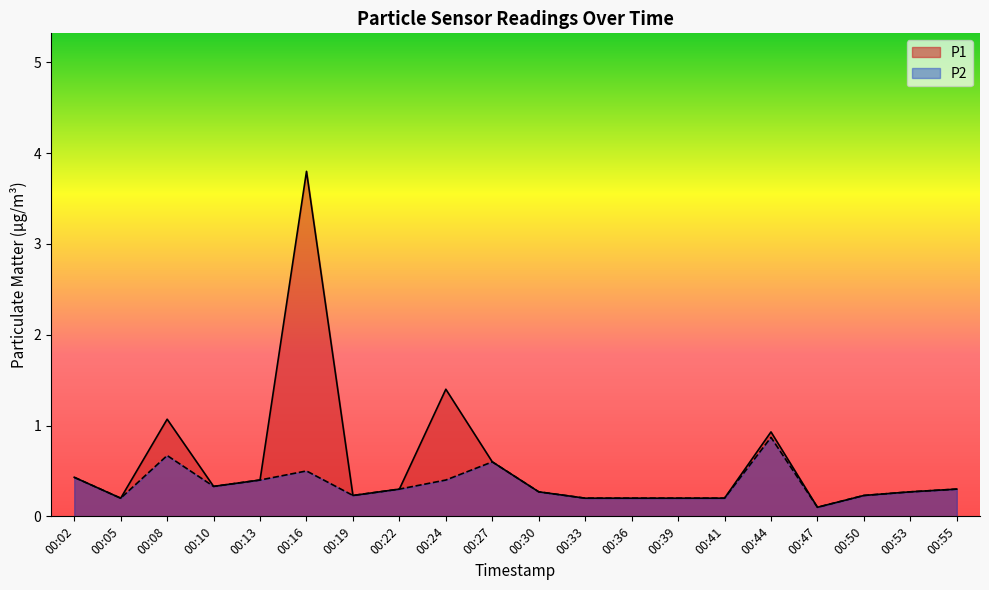

True or false: P2 and P1 intersect in this chart.

False